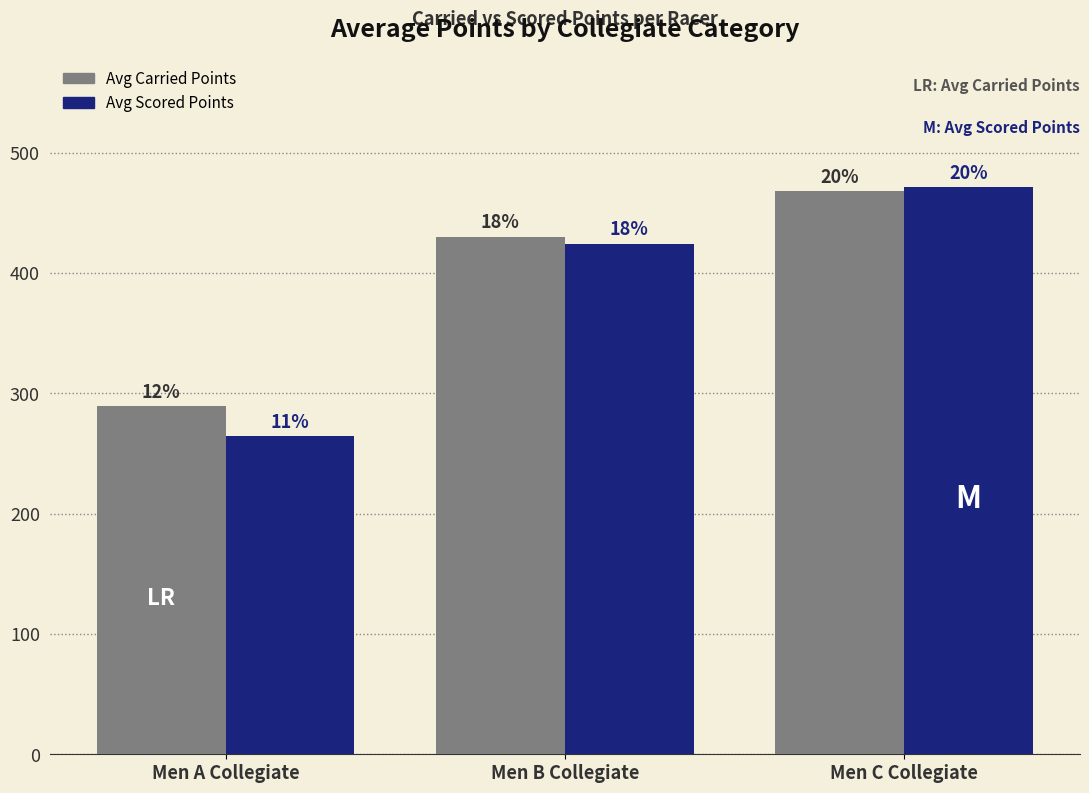

At which category is the sum across all series the highest?

Men C Collegiate